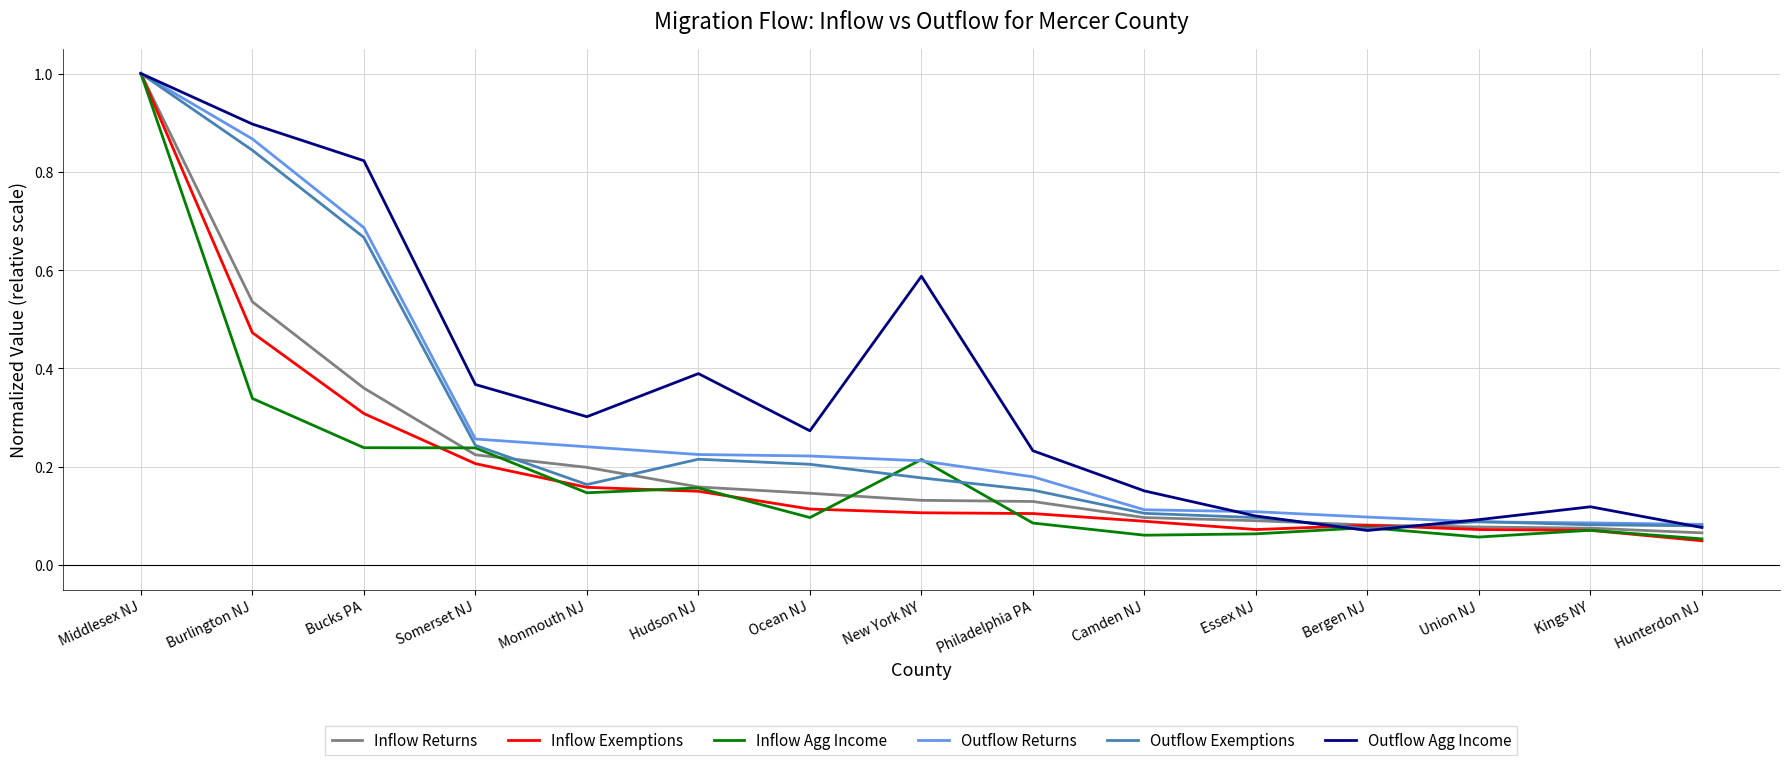

True or false: Inflow Agg Income and Outflow Exemptions intersect in this chart.

True